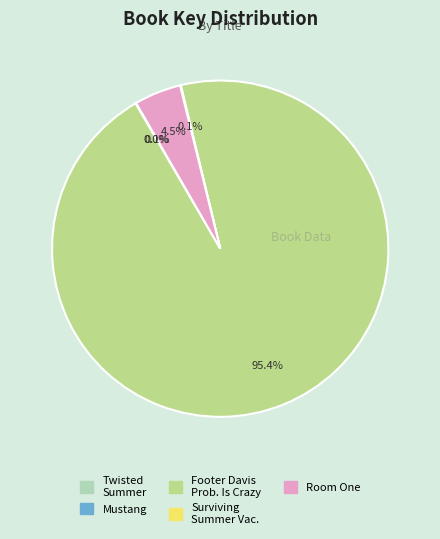

Is there a majority slice in this chart?

Yes